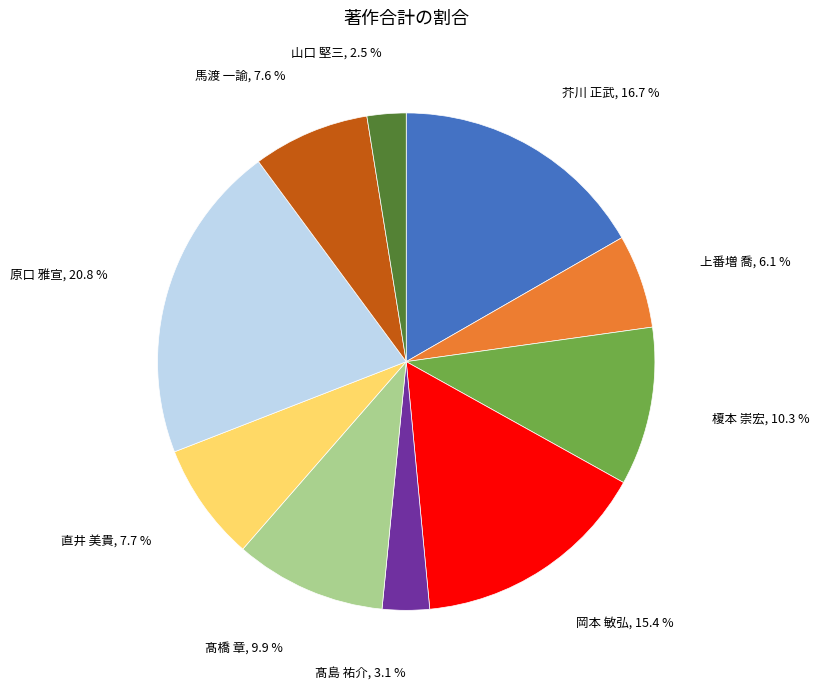

Is there a majority slice in this chart?

No